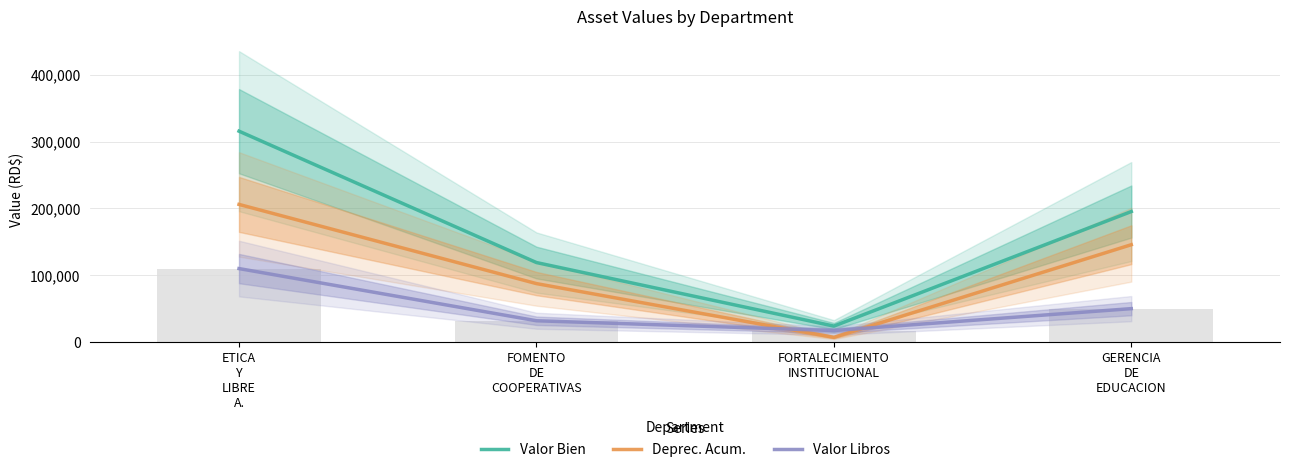

At how many categories does at least one series exceed 113486?

3